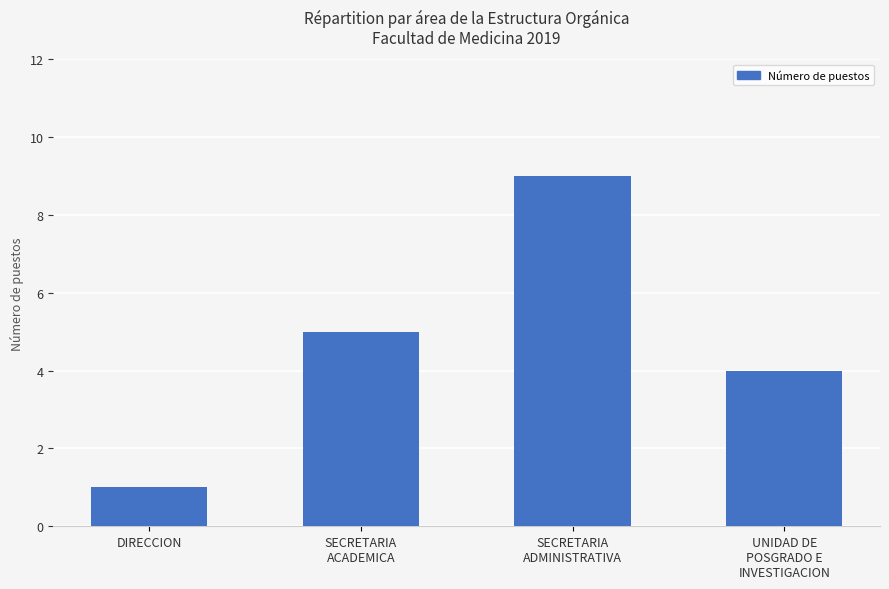

How many bars are there in total?

4